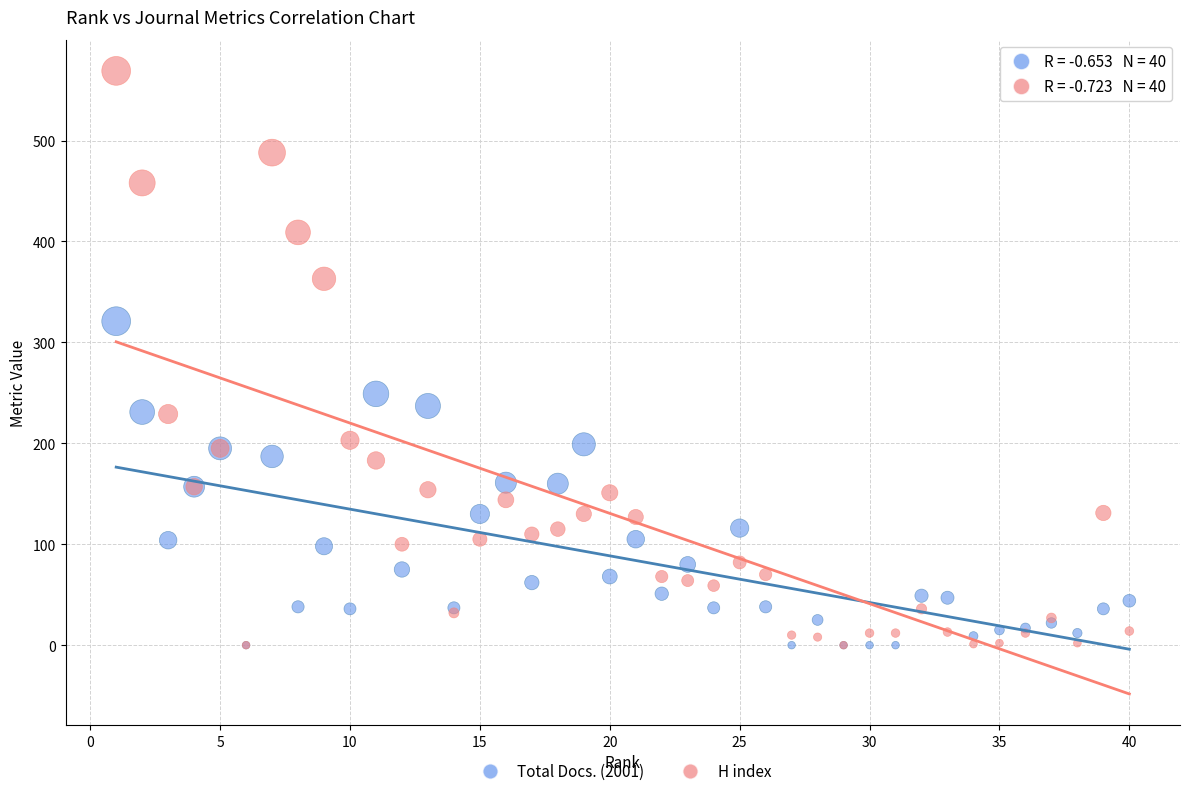

What are all the series names shown in the legend?

Total Docs. (2001), H index